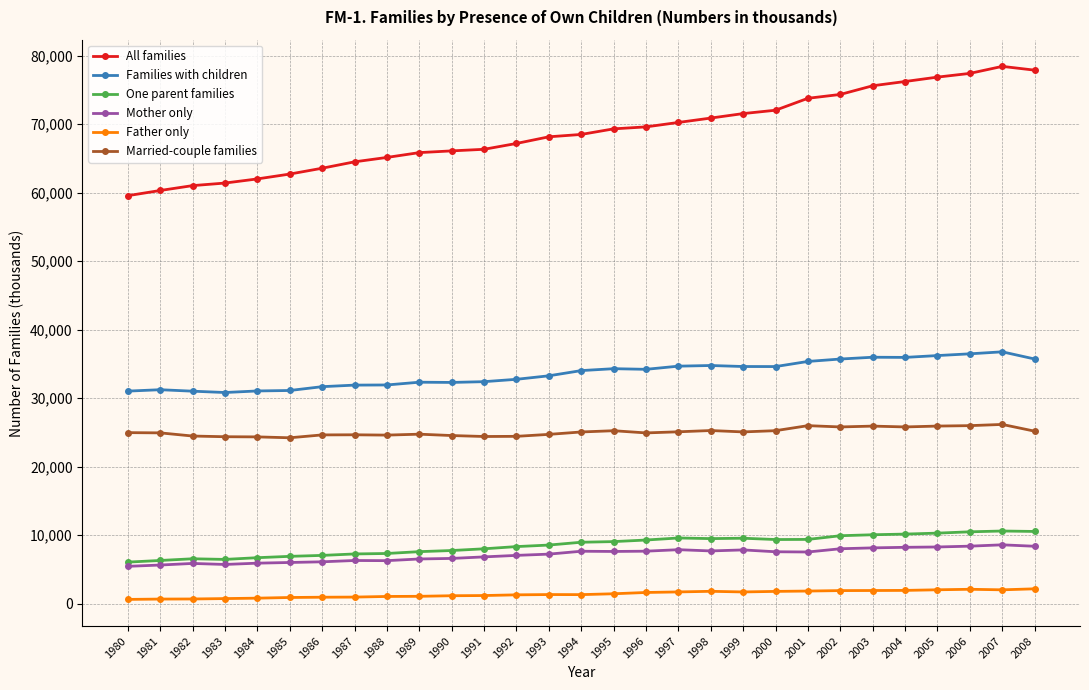

What is the sum of all Mother only values?

206886